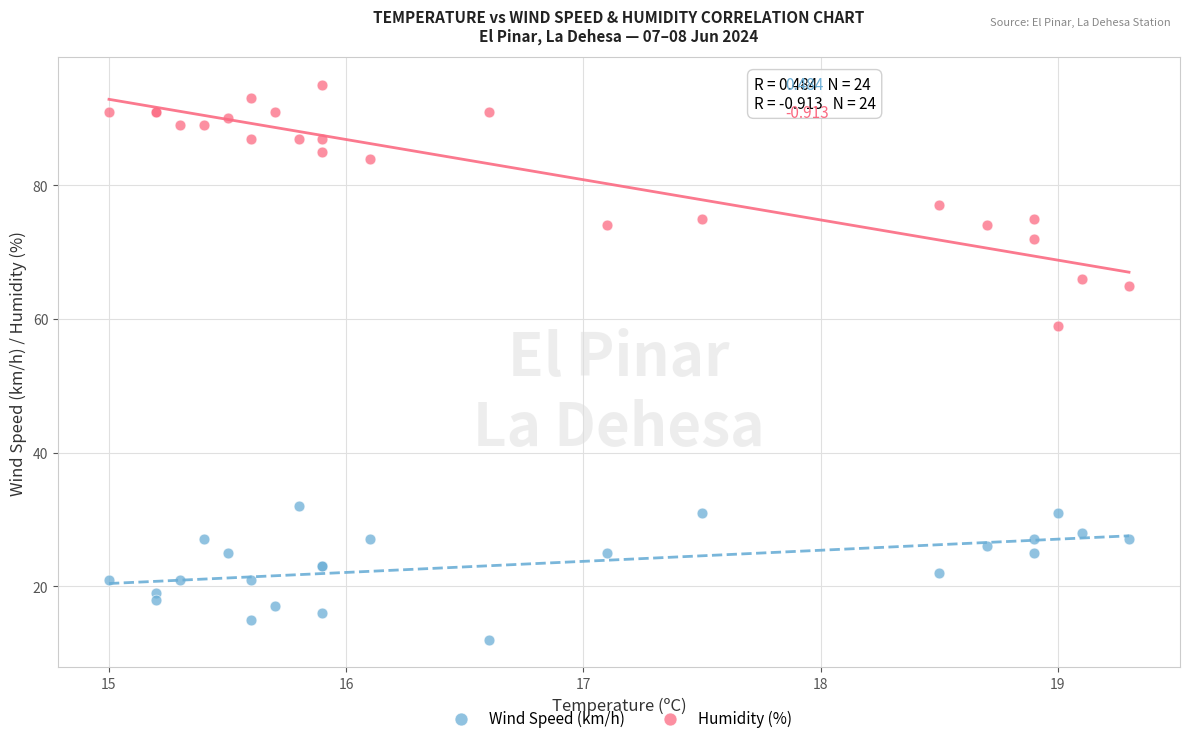

What are all the series names shown in the legend?

Wind Speed (km/h), Humidity (%)